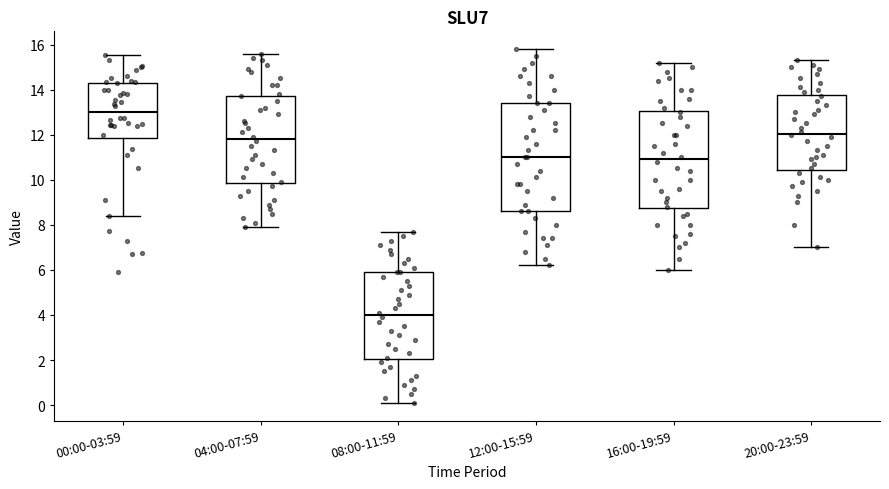

Where is the upper edge of the box for 04:00-07:59 on the y-axis? The values are not printed on the chart, so give them approximately, as read against the axis.

13.8